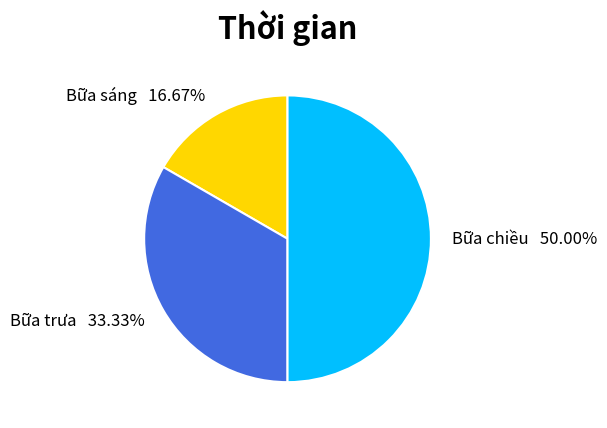

What is the largest slice in the pie chart?

Bữa chiều